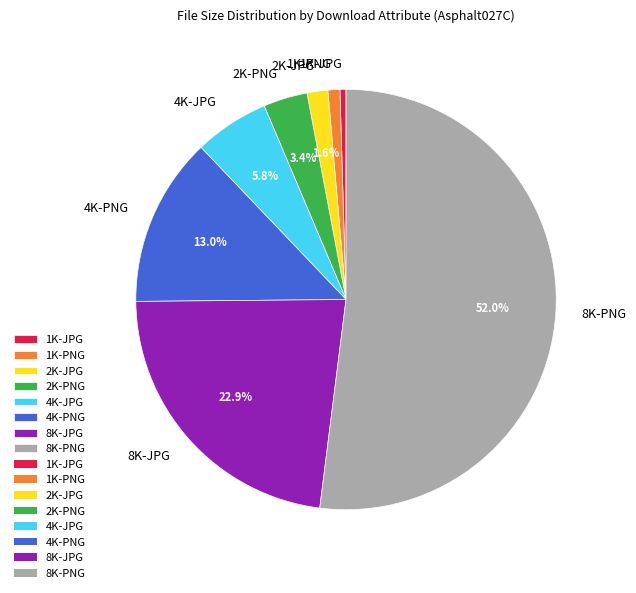

Is the sum of 1K-PNG and 8K-JPG greater than half?

No